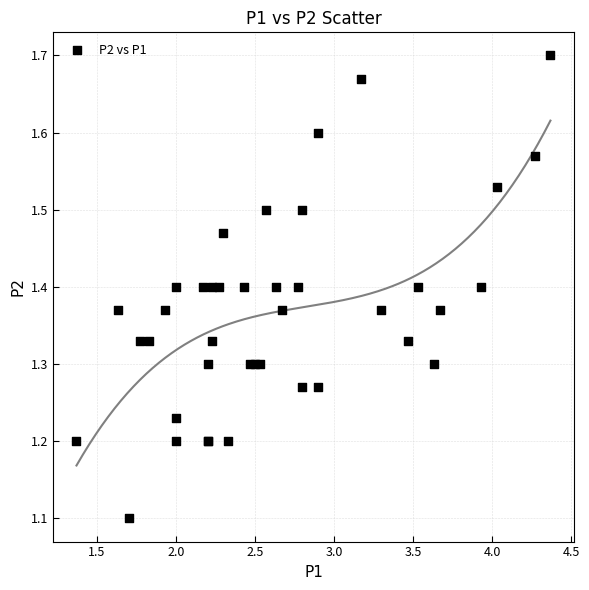

What Y value in the scatter plot is closest to 1?

1.1